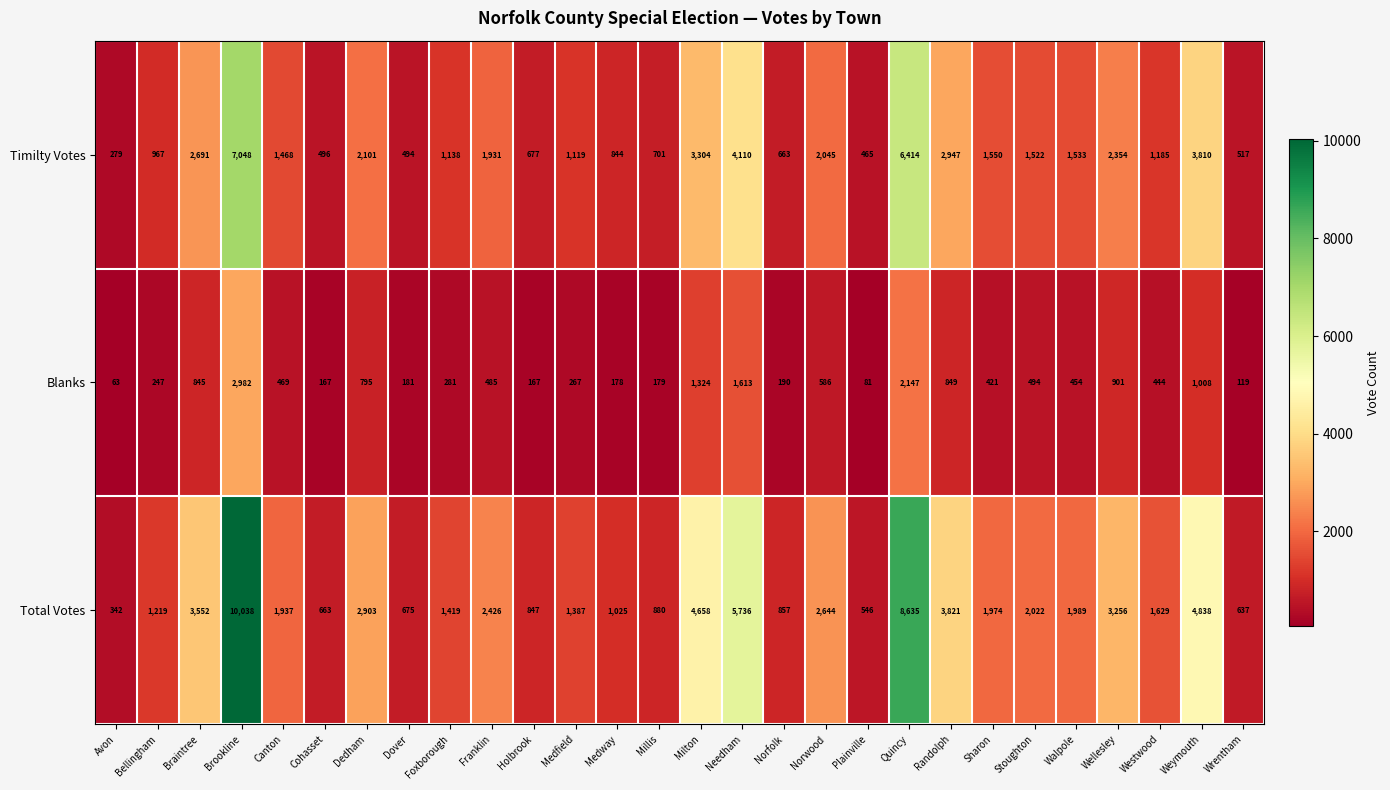

How many categories are shown in the chart?

28